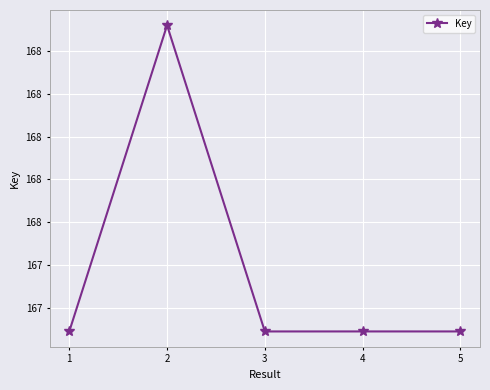

What is the change in value from 2 to 5?

-1432716